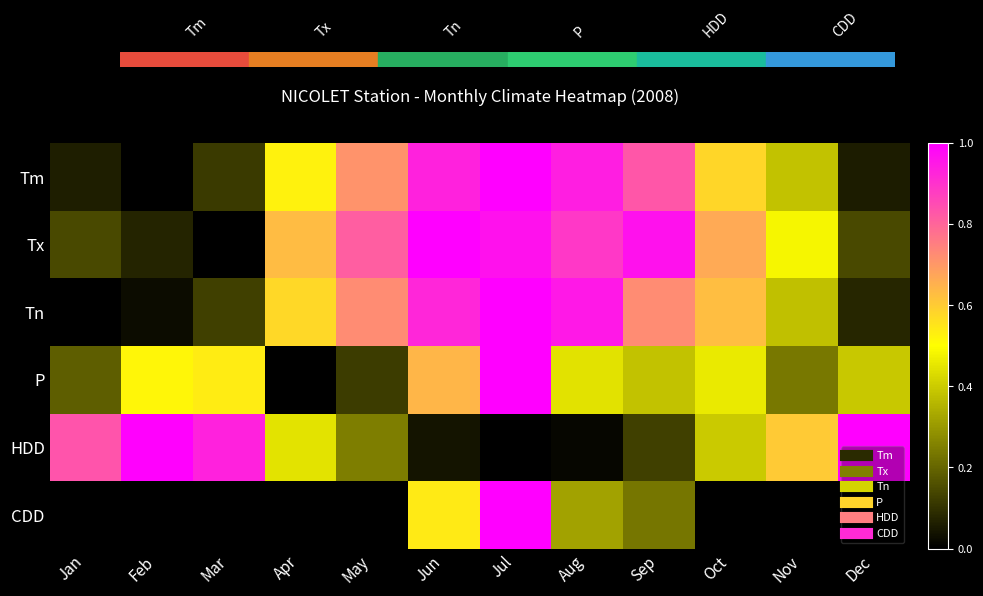

At Jul, list the series in order from smallest to largest.

HDD, Tx, Tm, Tn, P, CDD